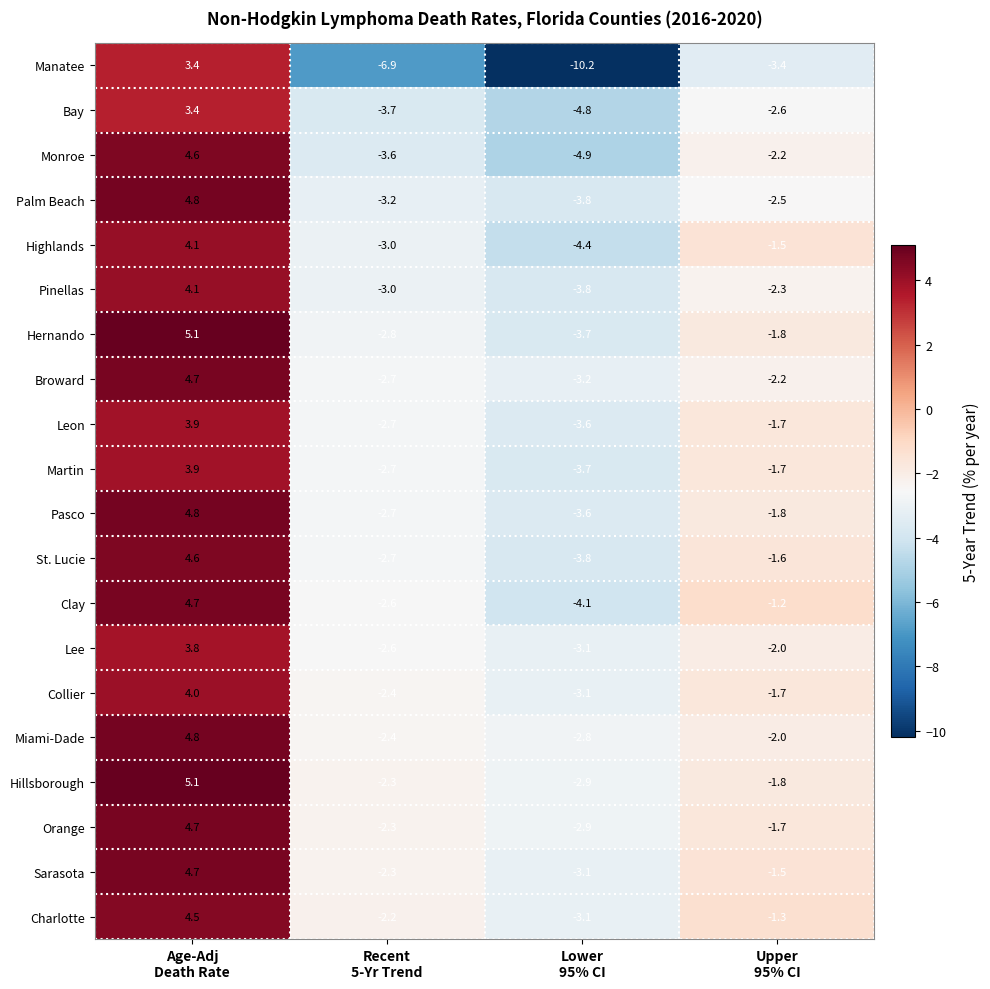

What is the smallest value displayed?

-10.2